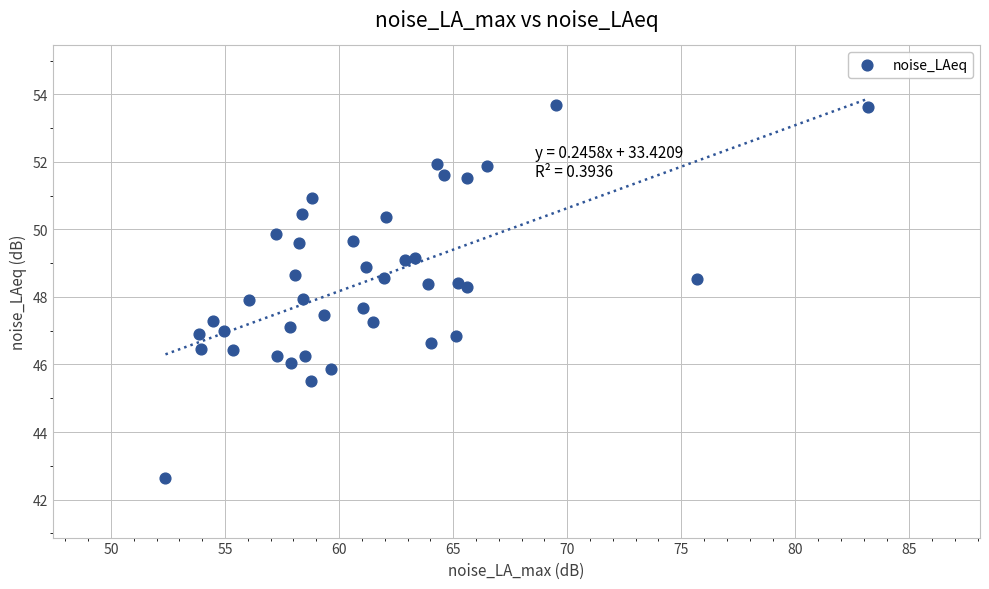

What is the range of X values (max minus min)?

30.8